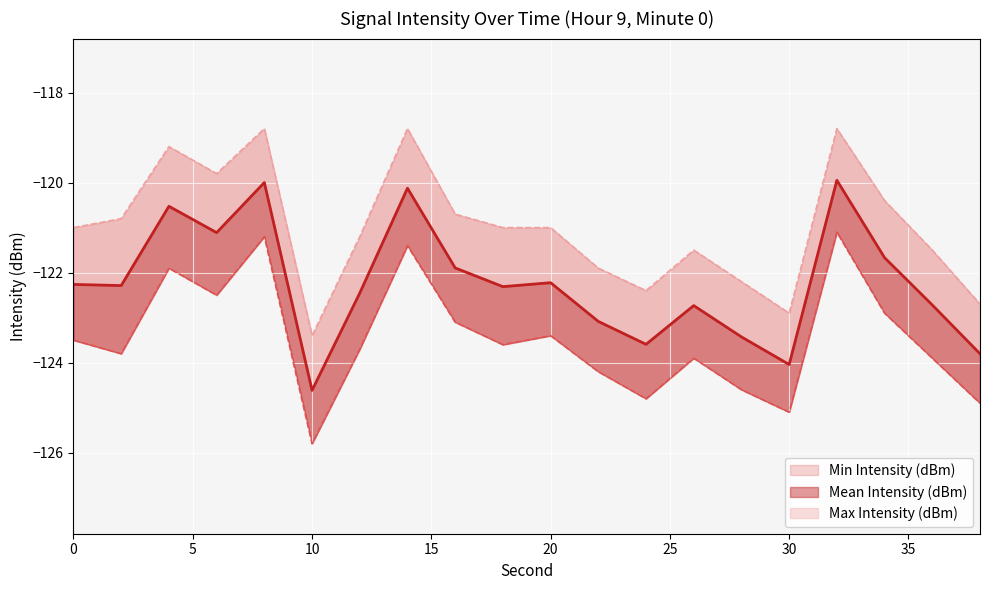

How many interior local valleys does the Mean Intensity (dBm) series have?

6